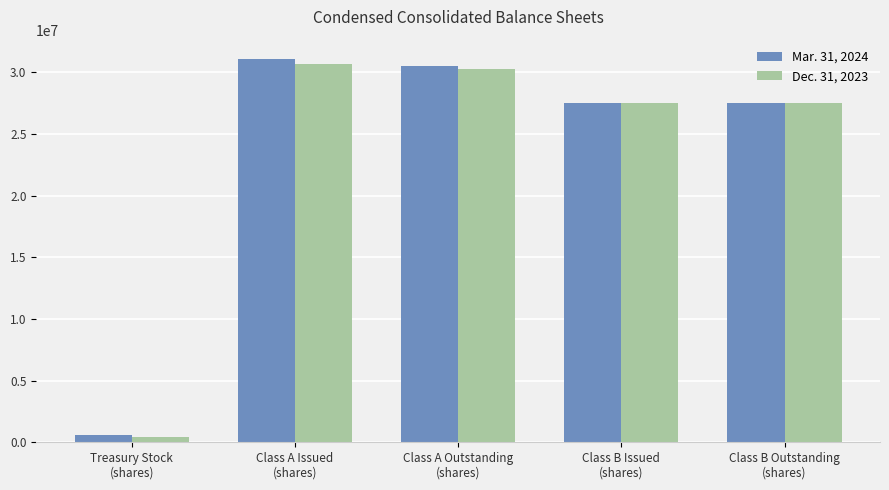

What is the difference between the maximum and minimum values in the Dec. 31, 2023 series?

30251613